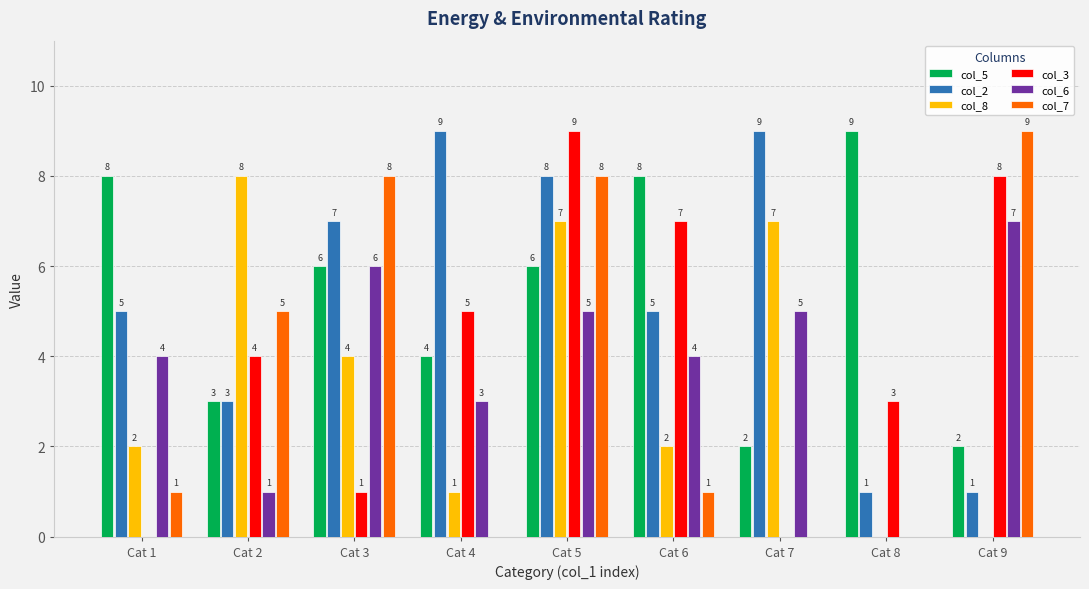

What is the sum of all col_5 values?

48